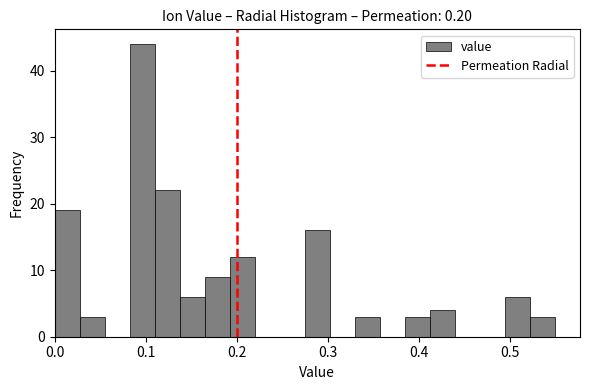

Read against the x-axis, roughly where is the centre of the tallest bar?

0.10